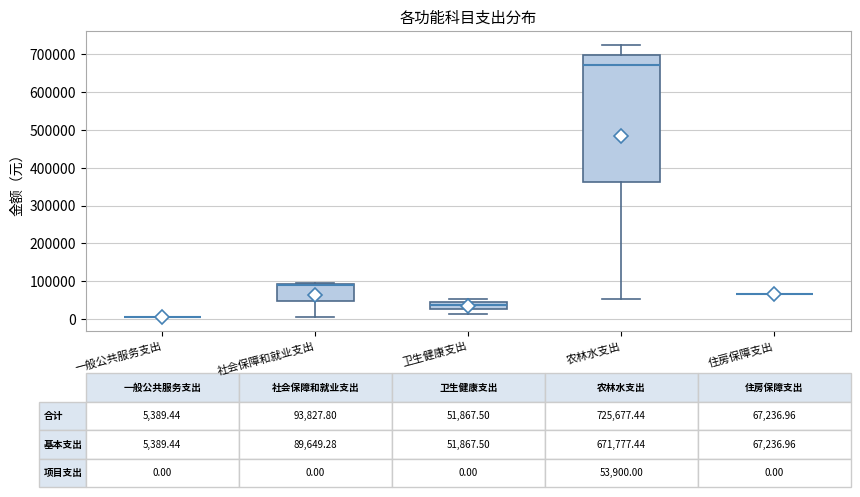

Comparing the boxes themselves (not the whiskers), which one is the tallest?

农林水支出